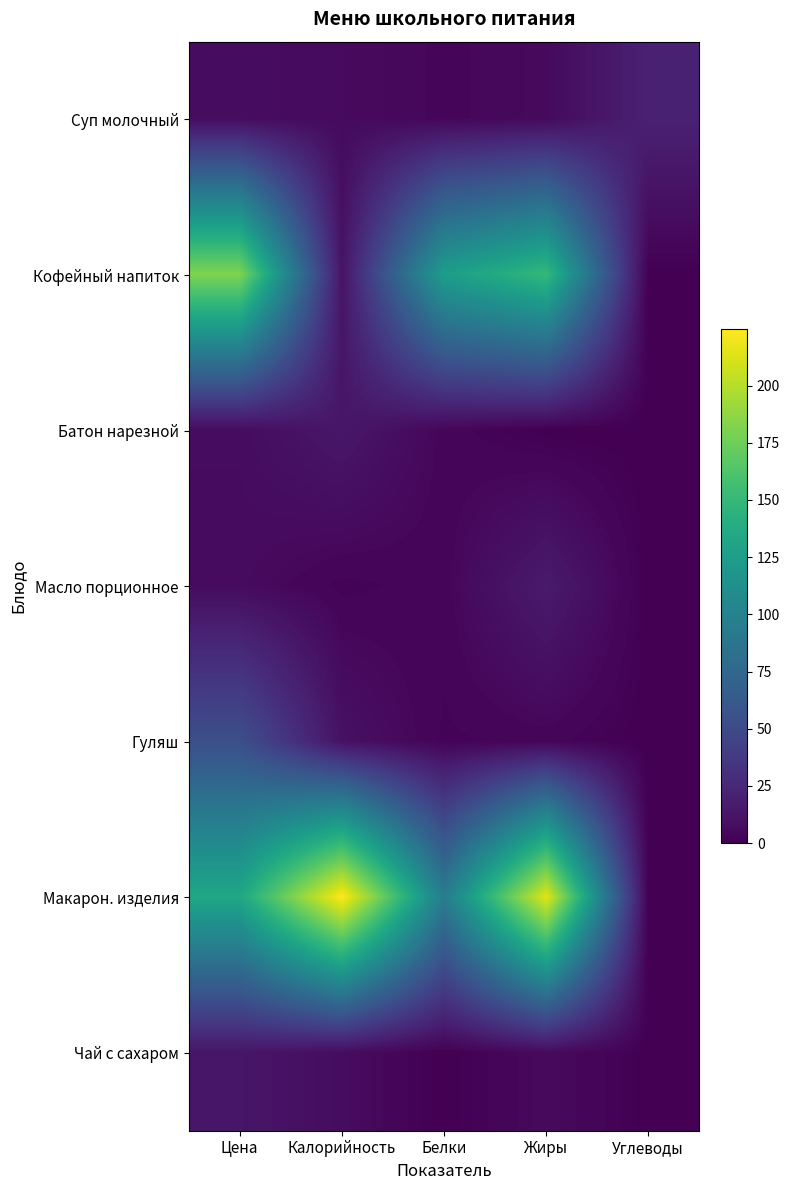

At Белки, list the series in order from smallest to largest.

Чай с сахаром, Гуляш, Масло порционное, Батон нарезной, Суп молочный, Макарон. изделия, Кофейный напиток